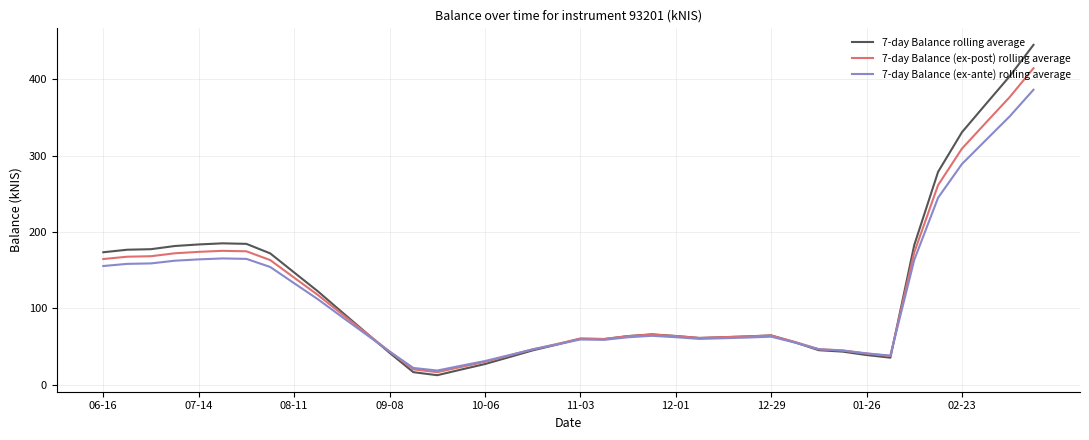

List the series in order of their peak value, lowest first.

7-day Balance (ex-ante) rolling average, 7-day Balance (ex-post) rolling average, 7-day Balance rolling average